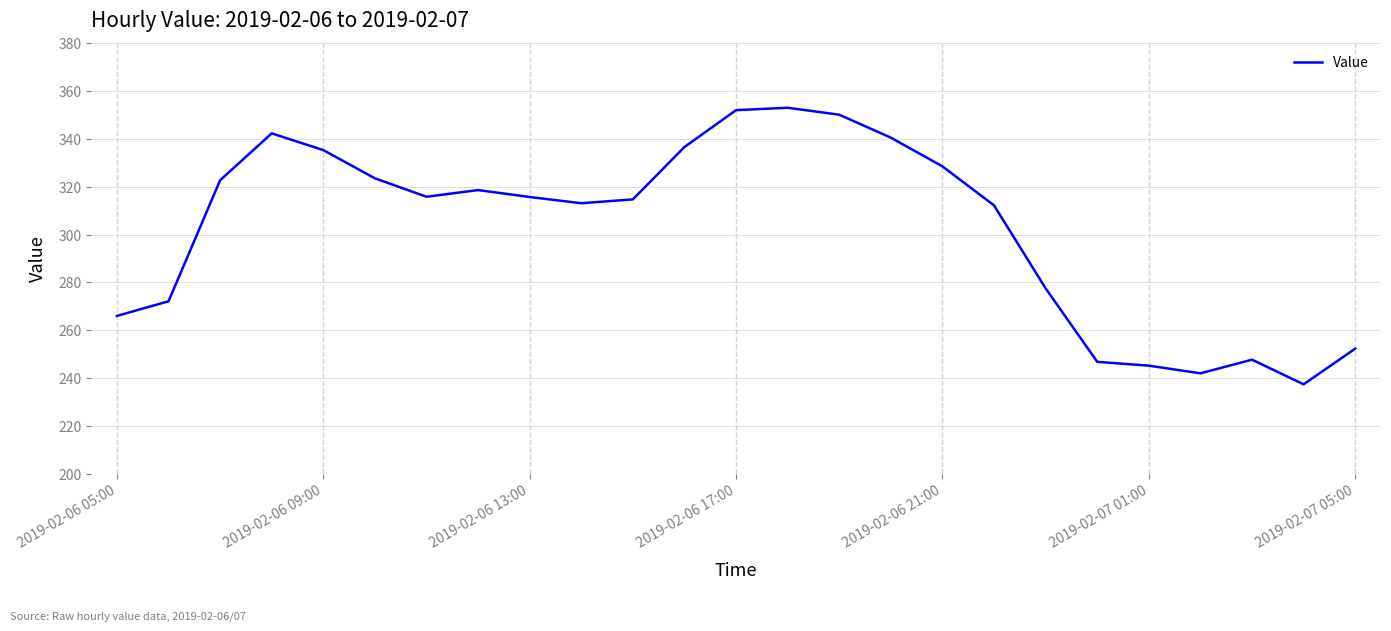

How many lines are shown in the chart?

1